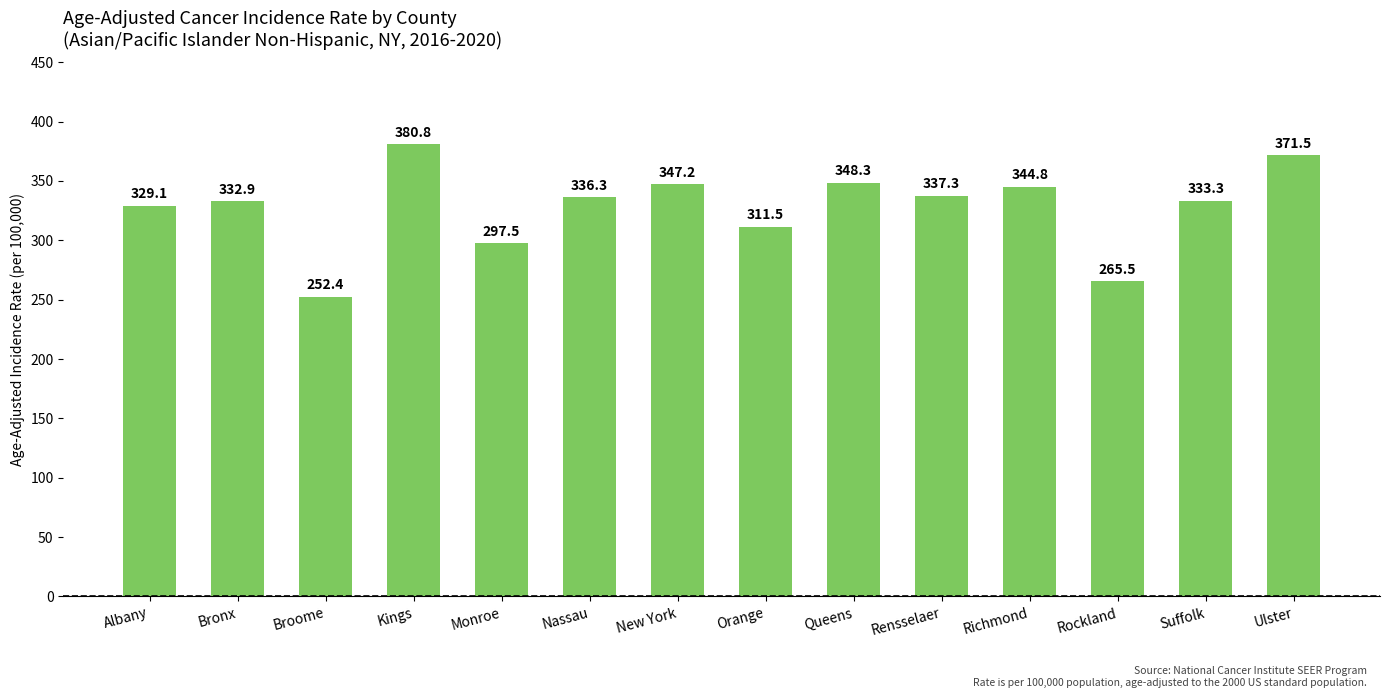

What is the difference between the values at Kings and Richmond?

36.0